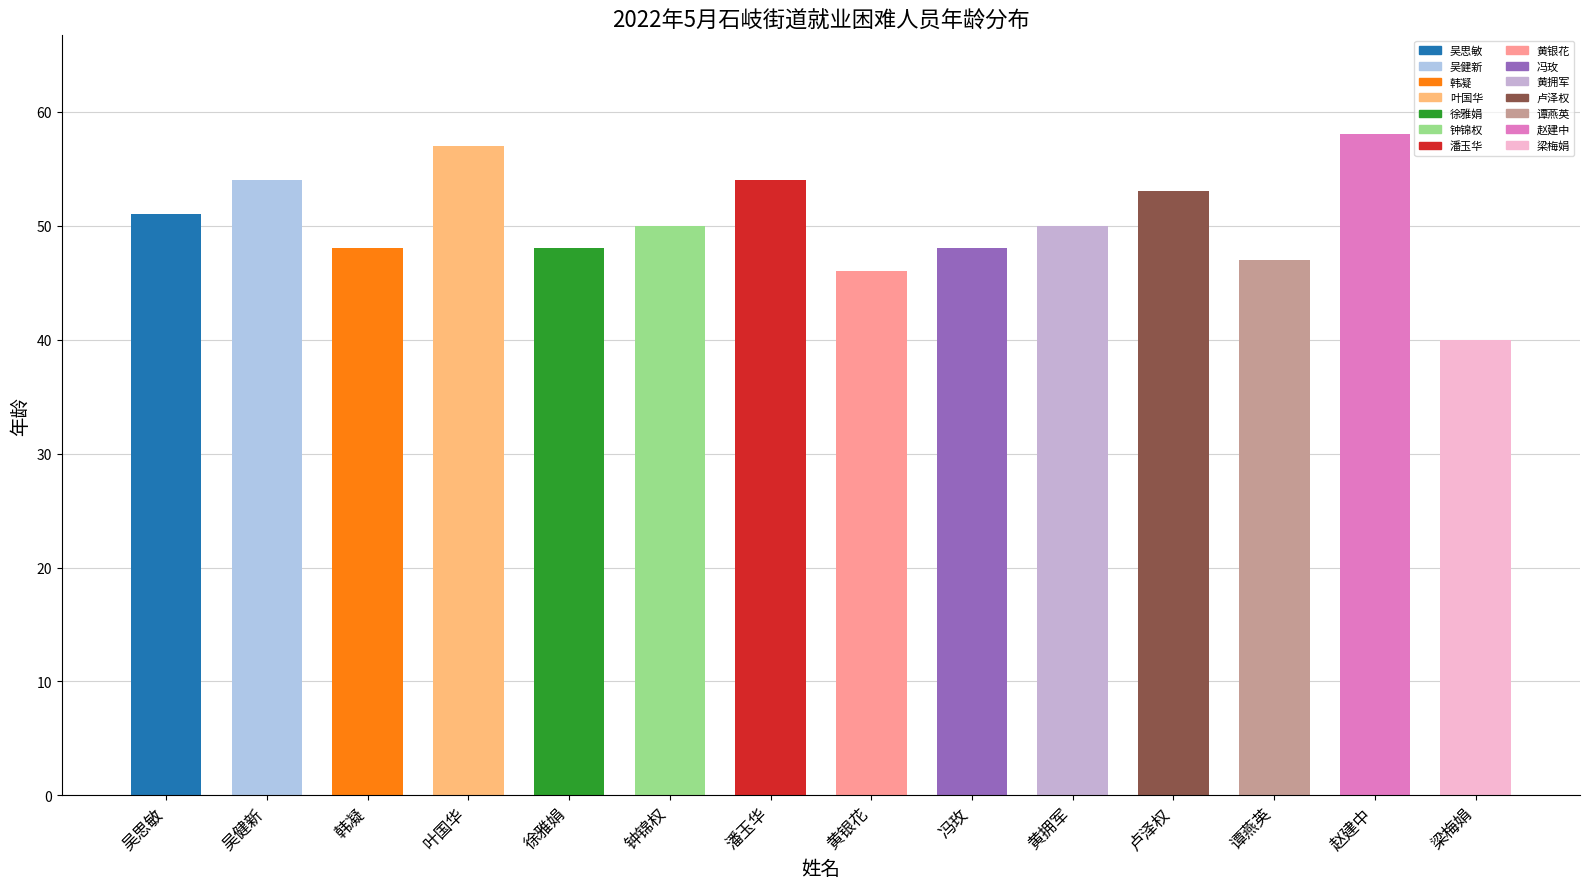

Approximately how many times larger is the value at 冯玫 compared to 卢泽权?

0.9